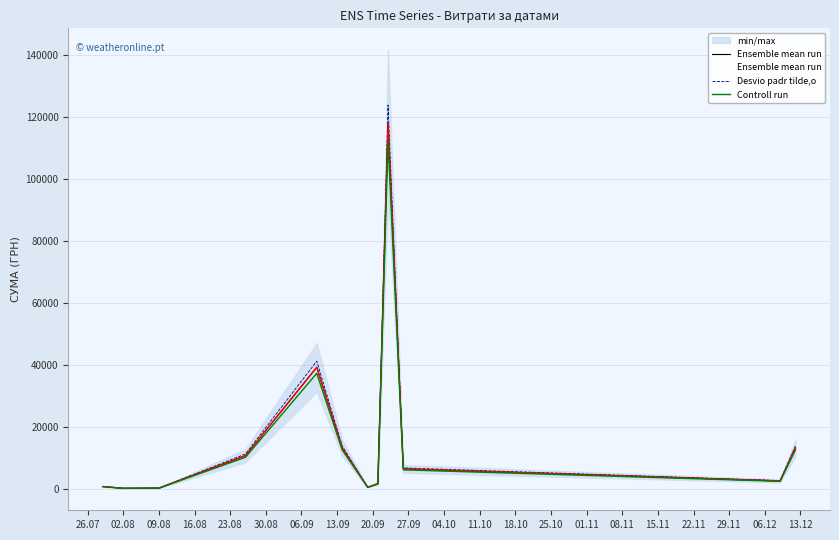

At which label does Desvio padr tilde,o reach its minimum?

02.08